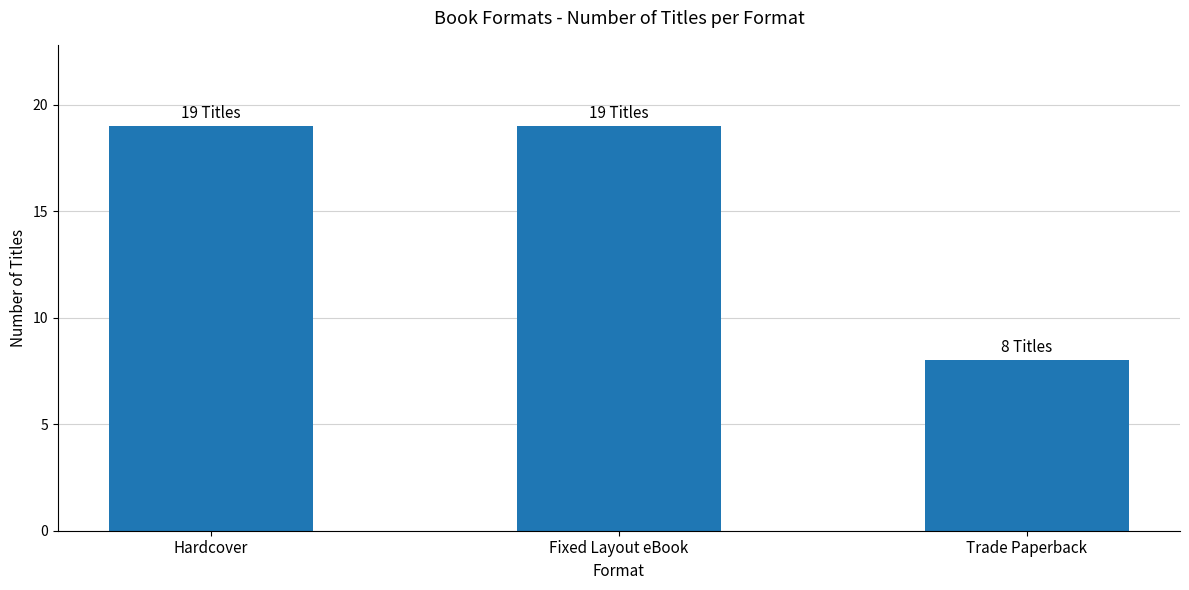

What is the value of the 3rd bar from the left?

8